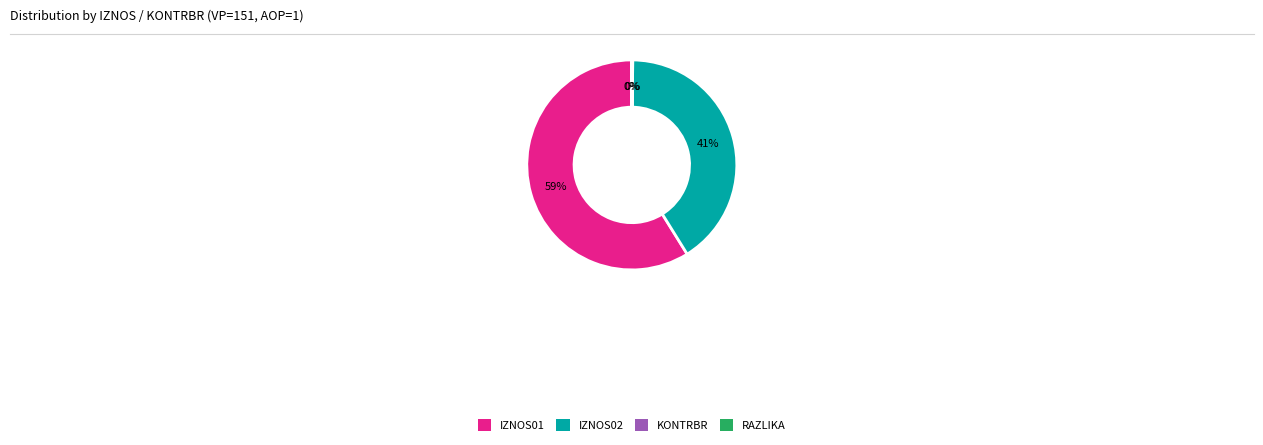

Is there any slice that represents more than half of the pie?

Yes